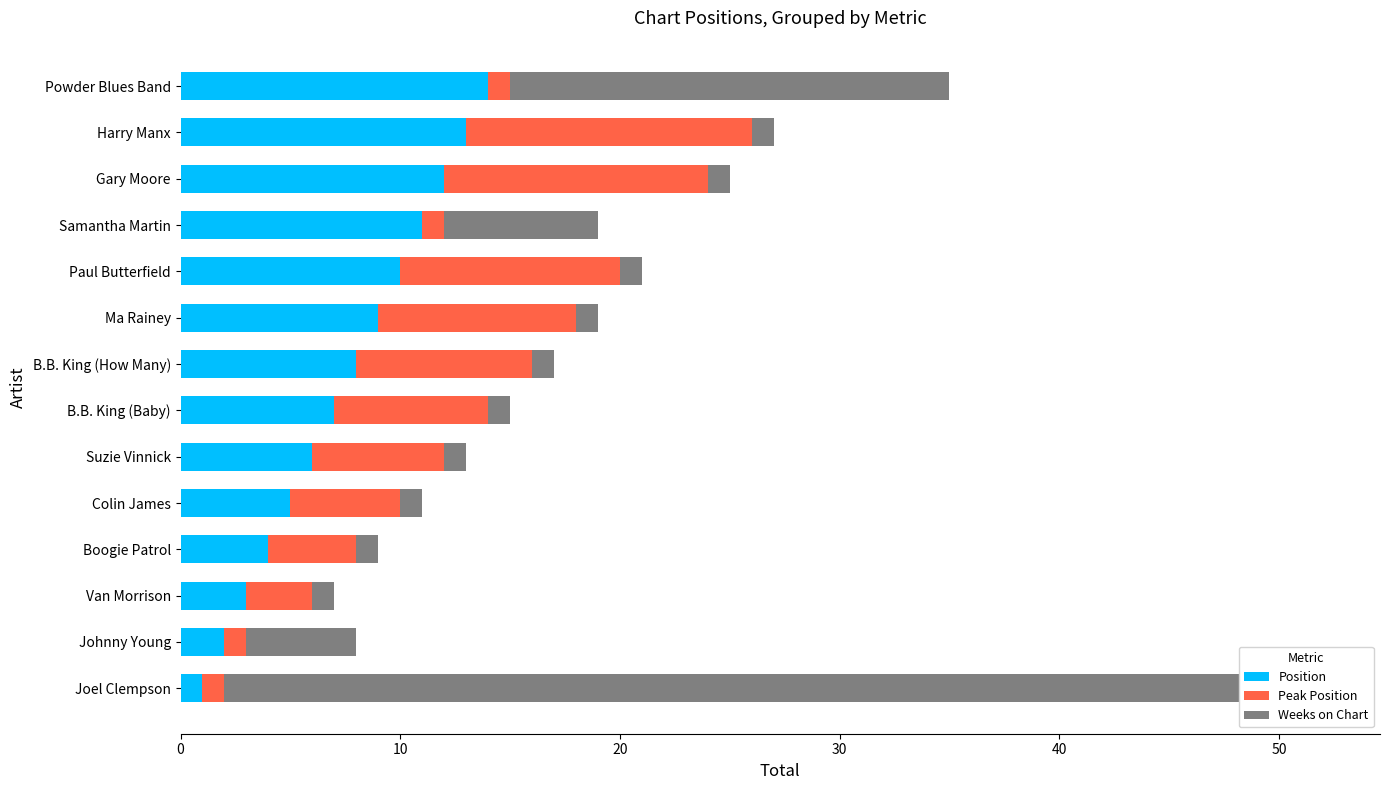

True or false: Weeks on Chart has a value of 1 at Gary Moore.

True